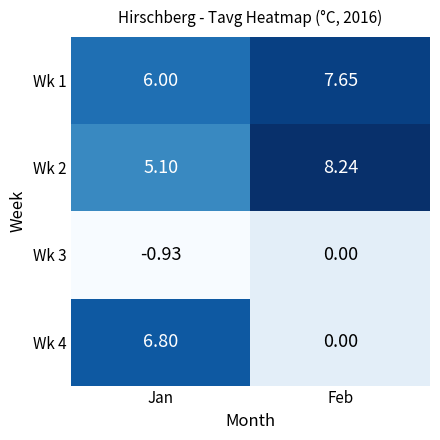

Which category has the highest value in the Wk 4 series?

Jan